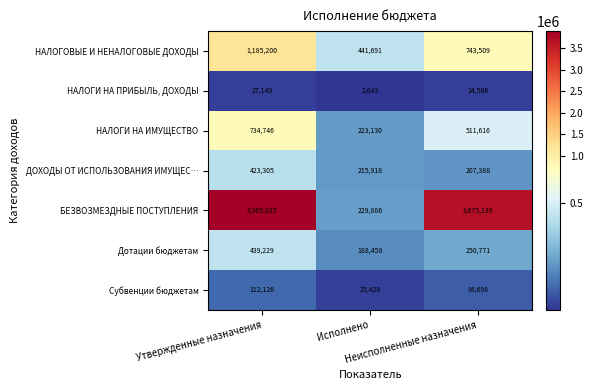

Rank the series by their maximum value, from highest to lowest.

БЕЗВОЗМЕЗДНЫЕ ПОСТУПЛЕНИЯ, НАЛОГОВЫЕ И НЕНАЛОГОВЫЕ ДОХОДЫ, НАЛОГИ НА ИМУЩЕСТВО, Дотации бюджетам, ДОХОДЫ ОТ ИСПОЛЬЗОВАНИЯ ИМУЩЕС…, Субвенции бюджетам, НАЛОГИ НА ПРИБЫЛЬ, ДОХОДЫ